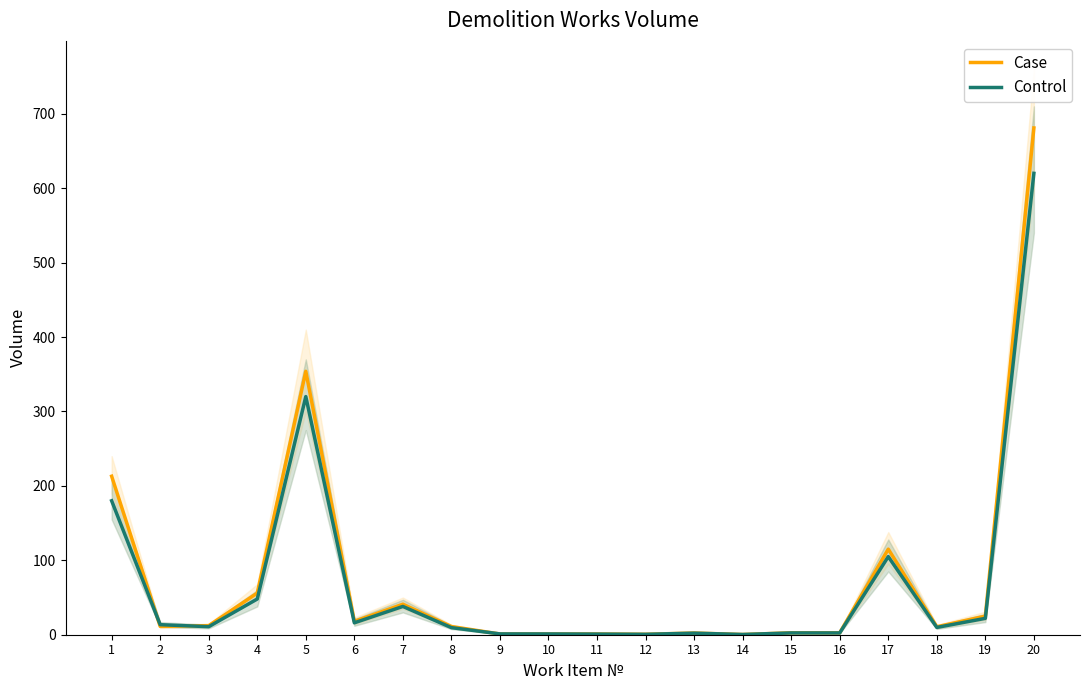

Which series changed the most between 4 and 19?

Case